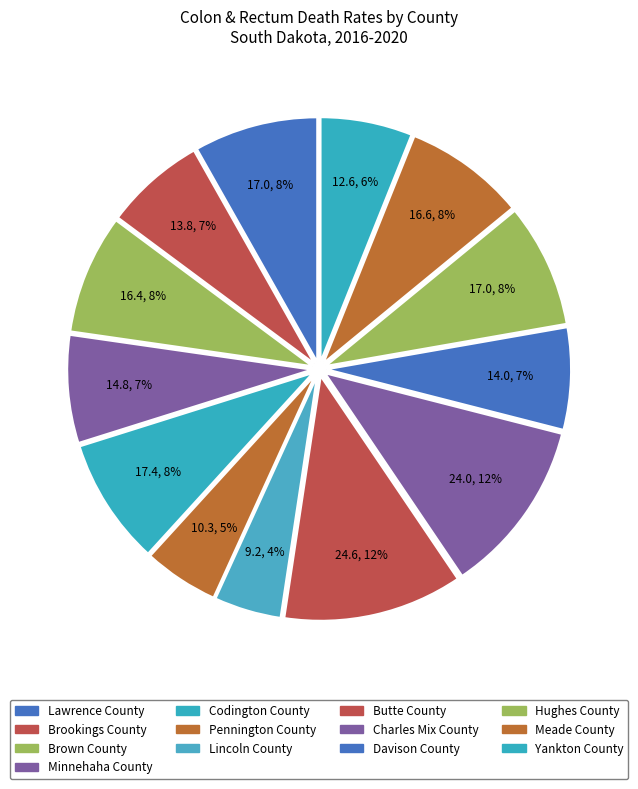

Which category has the smallest portion of the pie?

Lincoln County